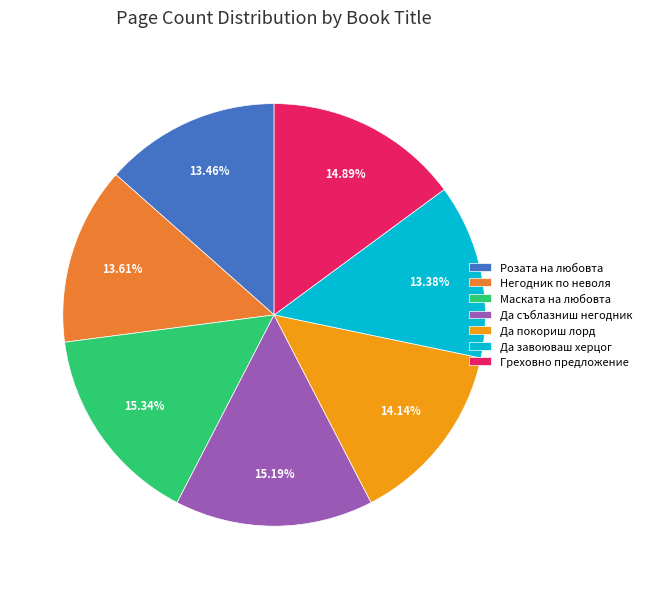

Is there any slice that represents more than half of the pie?

No